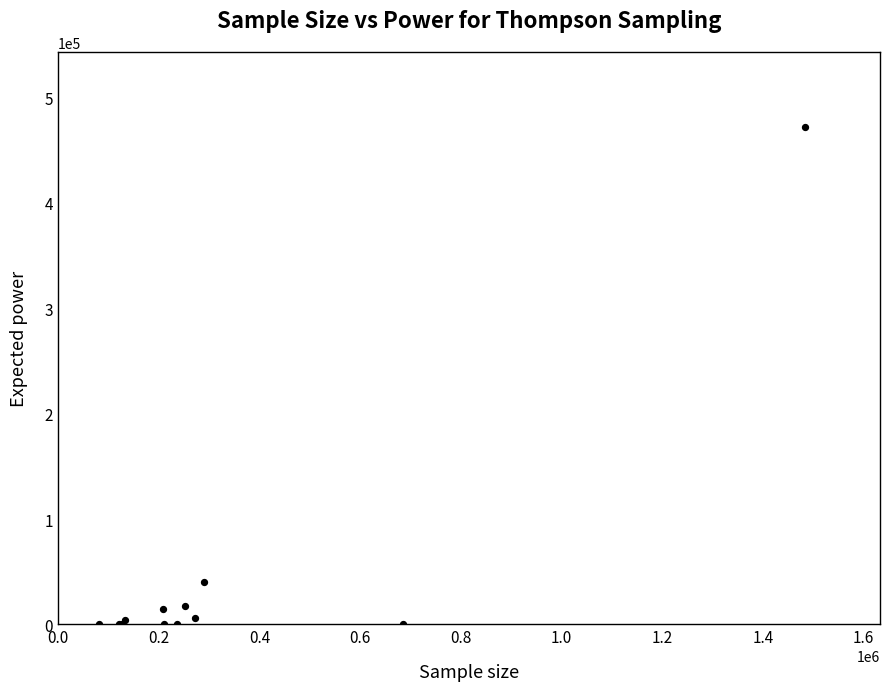

What Y value in the scatter plot is closest to 236053?

40720